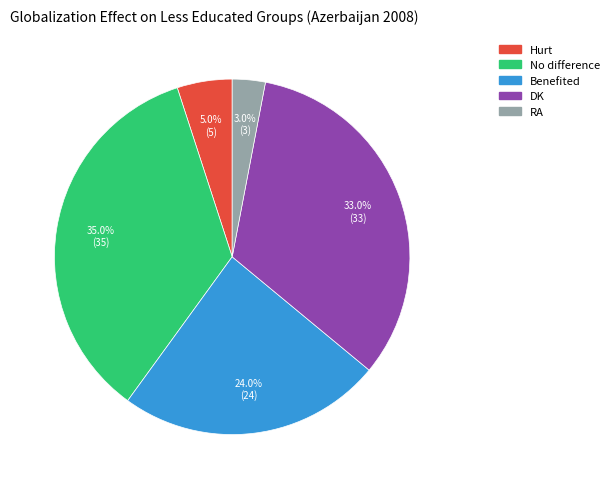

Count the number of slices in the pie.

5